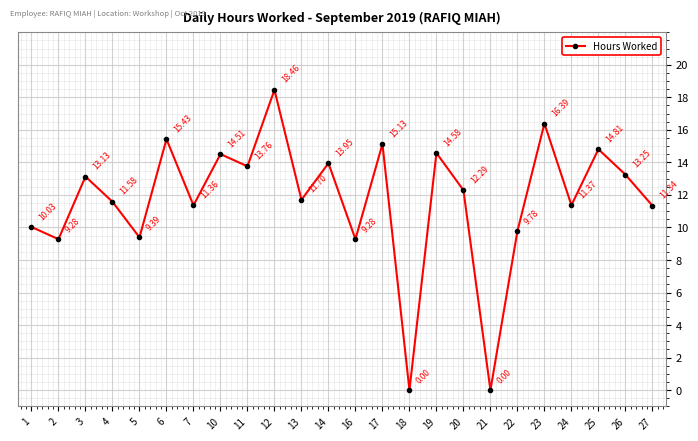

Is it true that the value at 11 is 23.9?

False